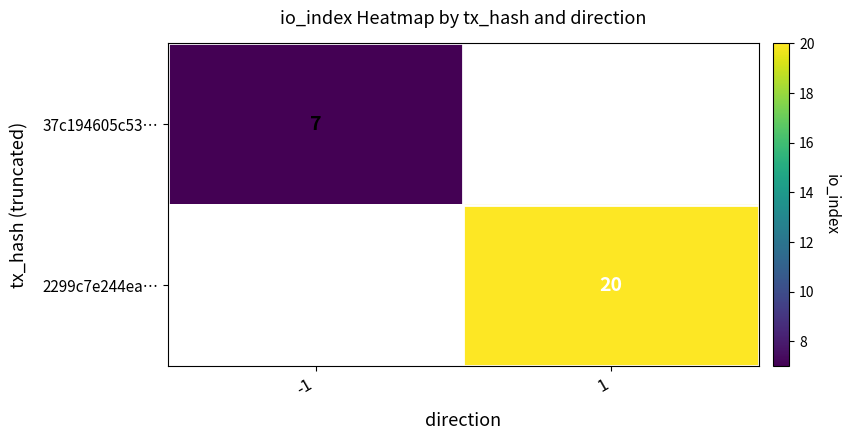

True or false: 37c194605c53… has a value of 7 at -1.

True